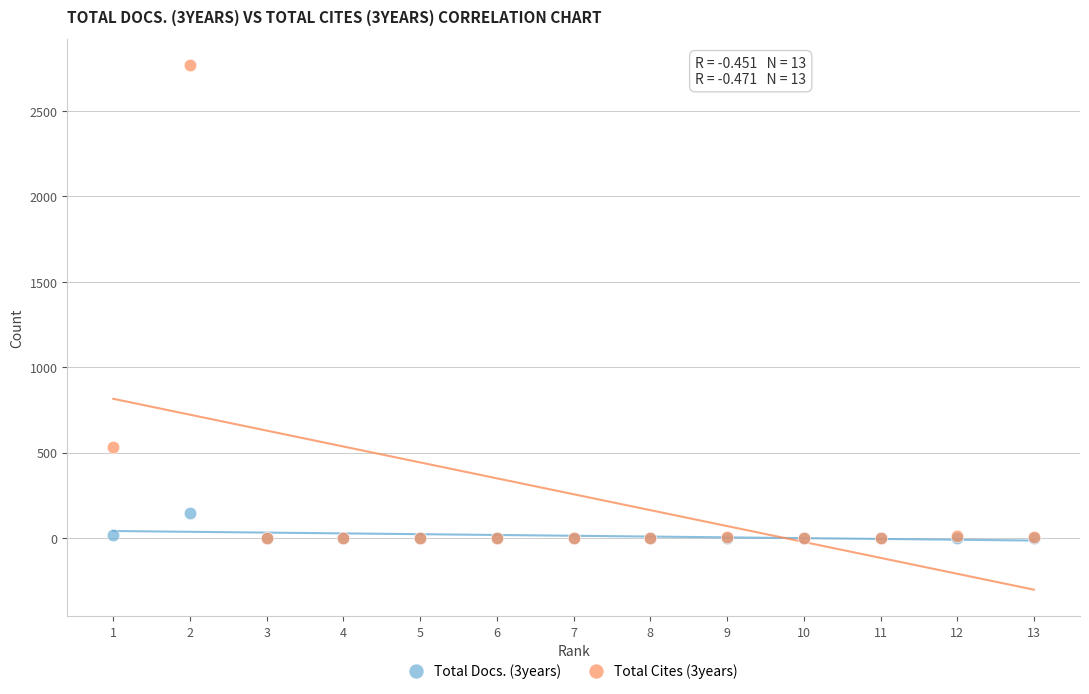

Across all series, what Y value is closest to 1384?

534